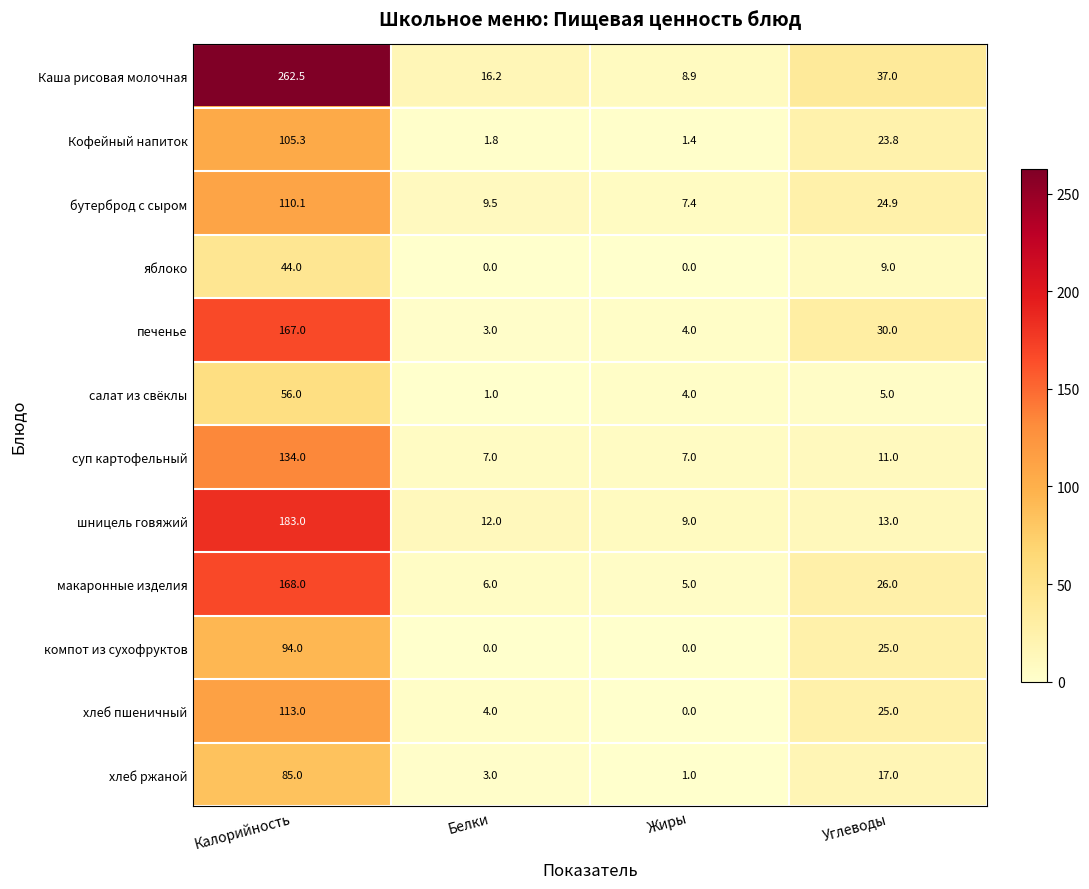

Which category has the lowest value in the бутерброд с сыром series?

Жиры